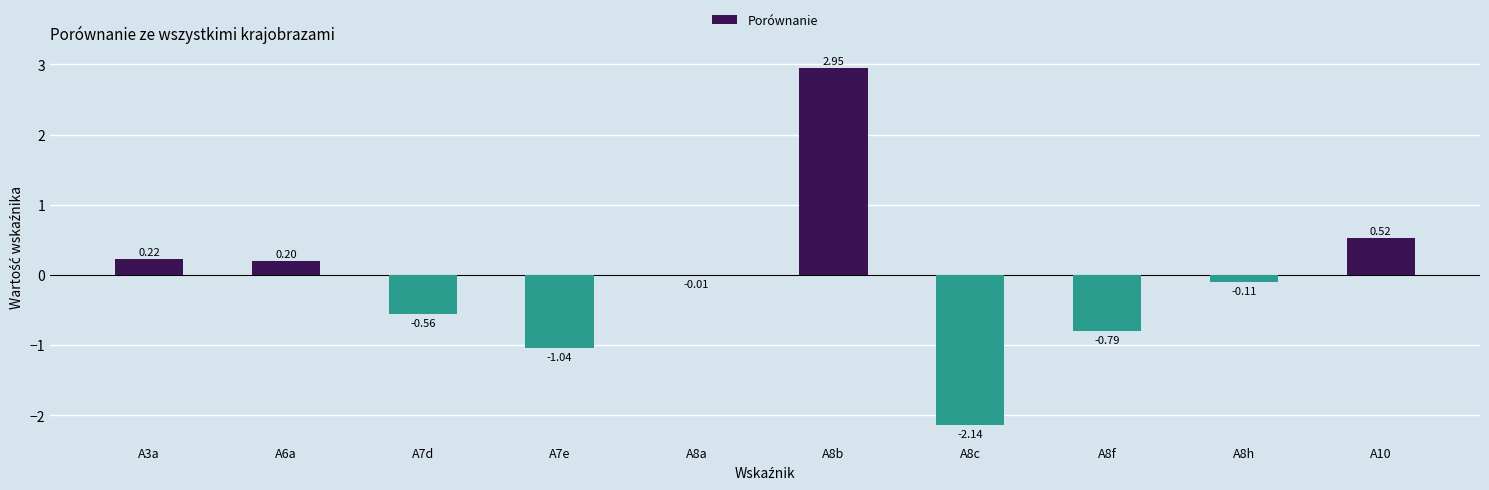

How many positive values are there?

4